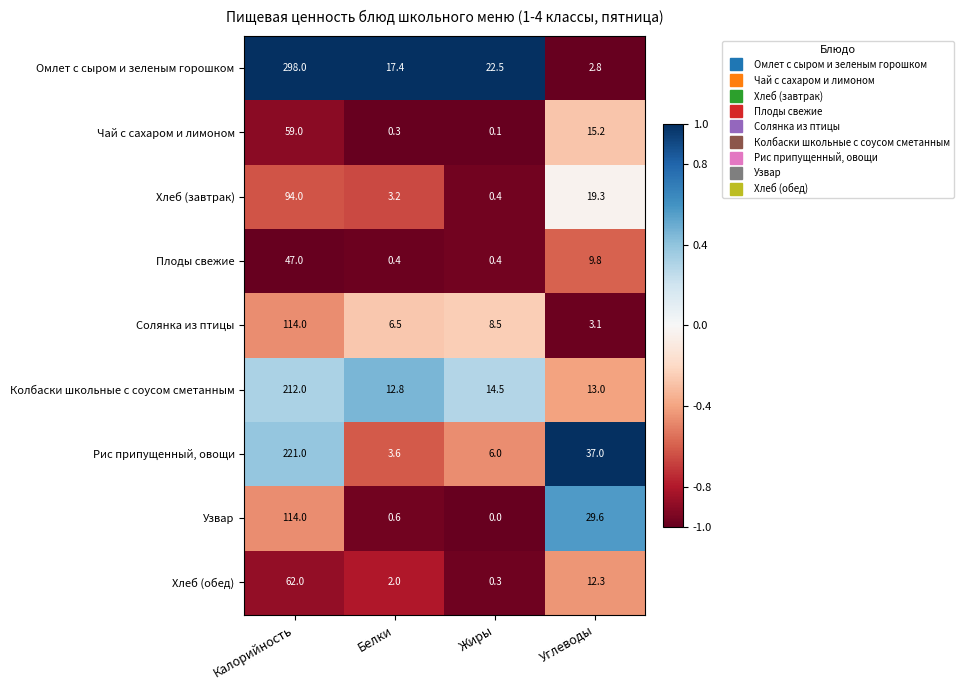

At which label does Чай с сахаром и лимоном first exceed 15?

Калорийность